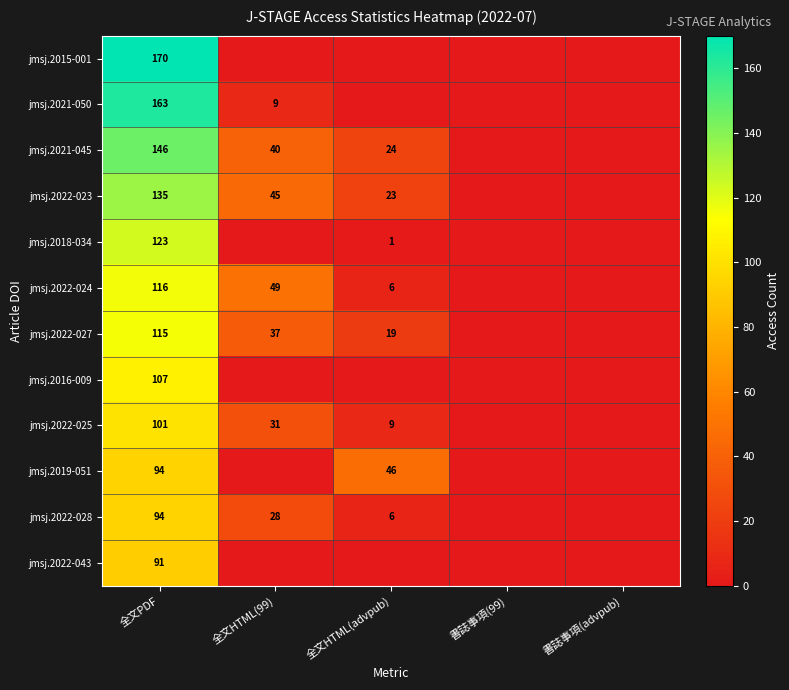

Is the value of jmsj.2022-024 at 全文HTML(advpub) greater than the value of jmsj.2019-051 at 全文HTML(advpub)?

No